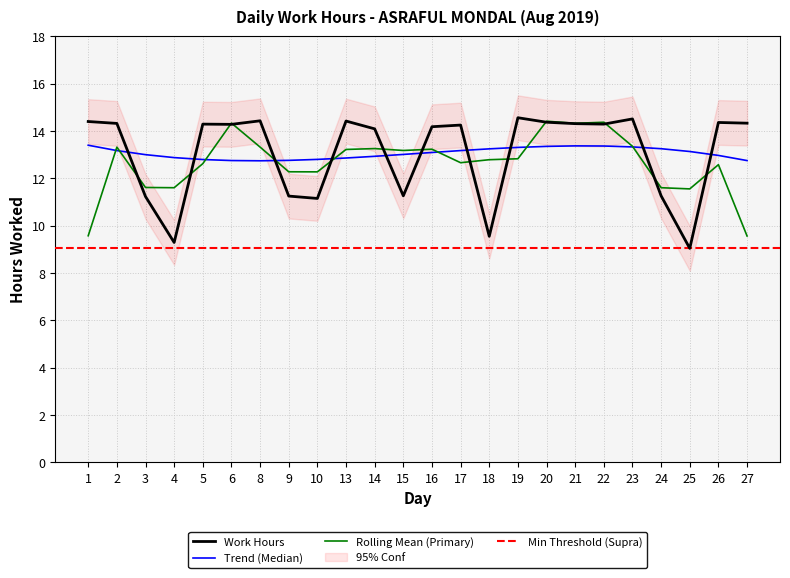

The value at 23 is 22.7. True or false?

False